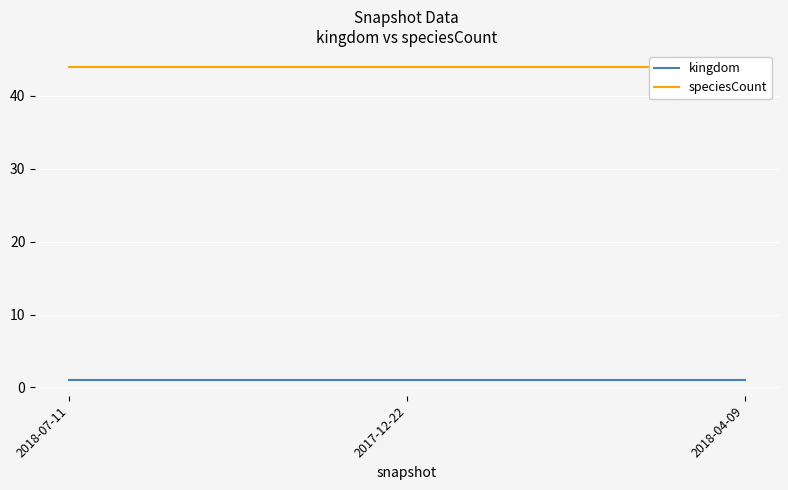

Which series has the largest total across all categories?

speciesCount